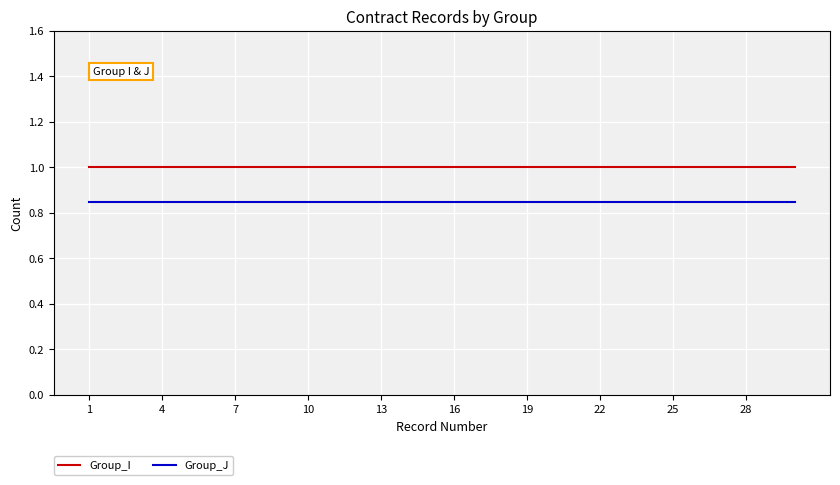

What is the minimum value for Group_I?

1.0